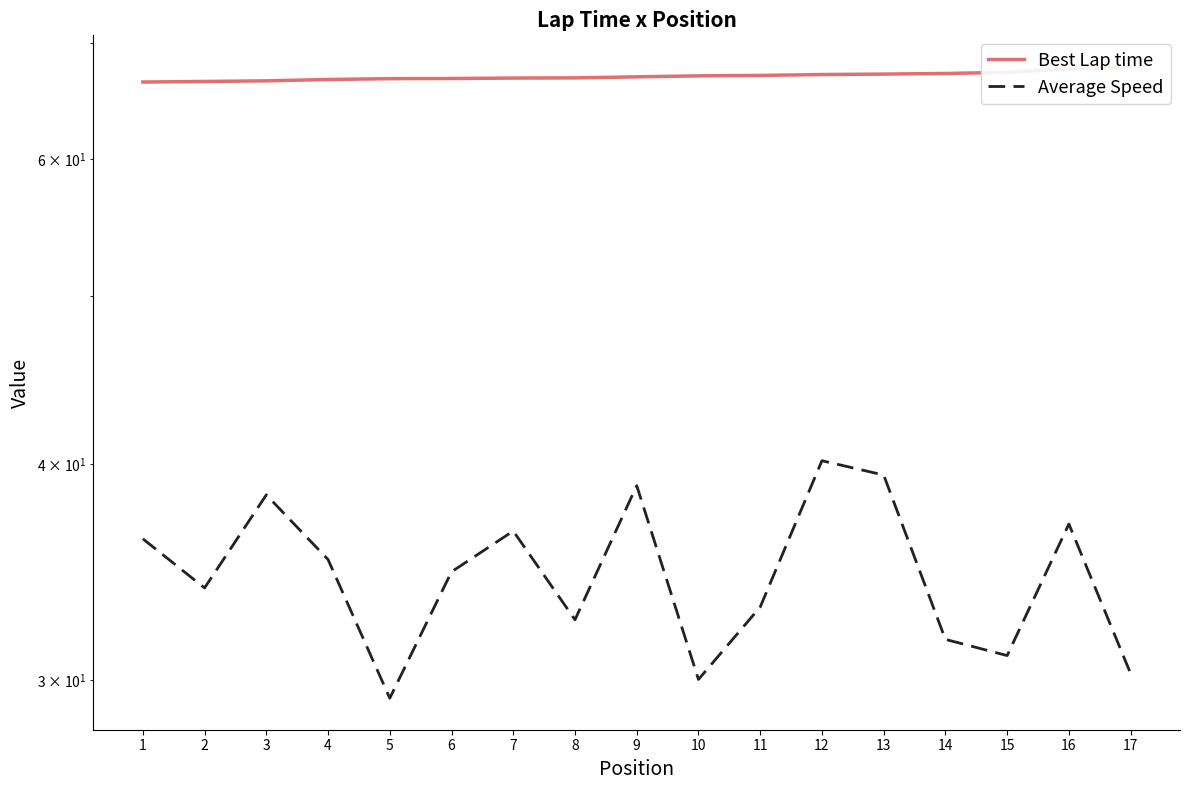

How many distinct data groups are displayed?

2